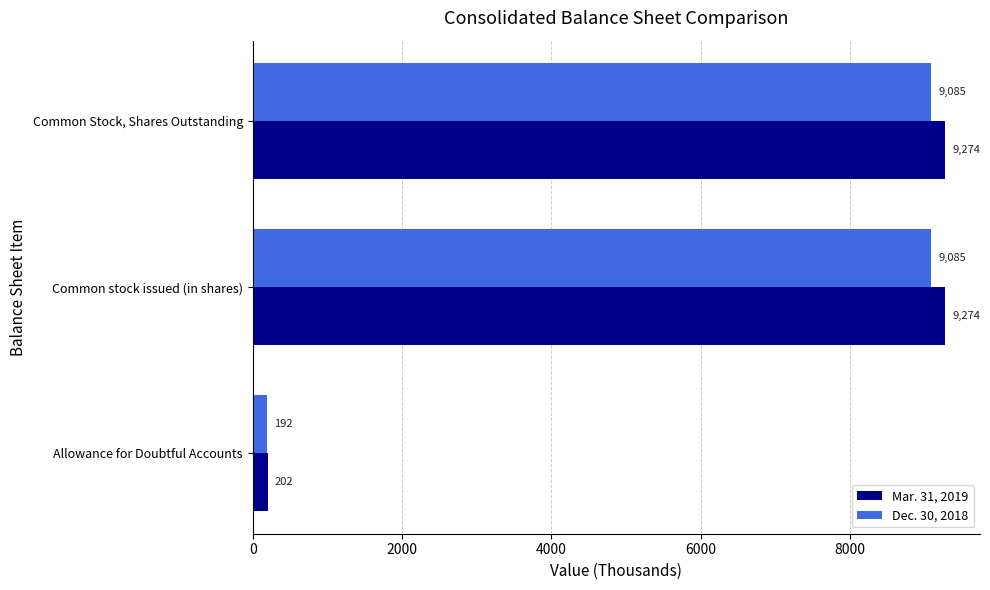

List the series in order of their overall mean, lowest first.

Dec. 30, 2018, Mar. 31, 2019